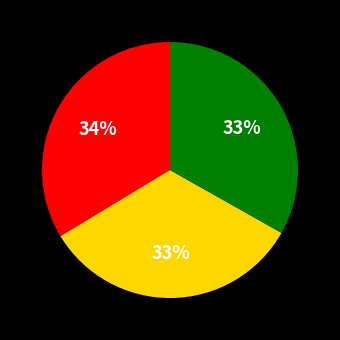

To the nearest percent, what is the average slice percentage?

33%